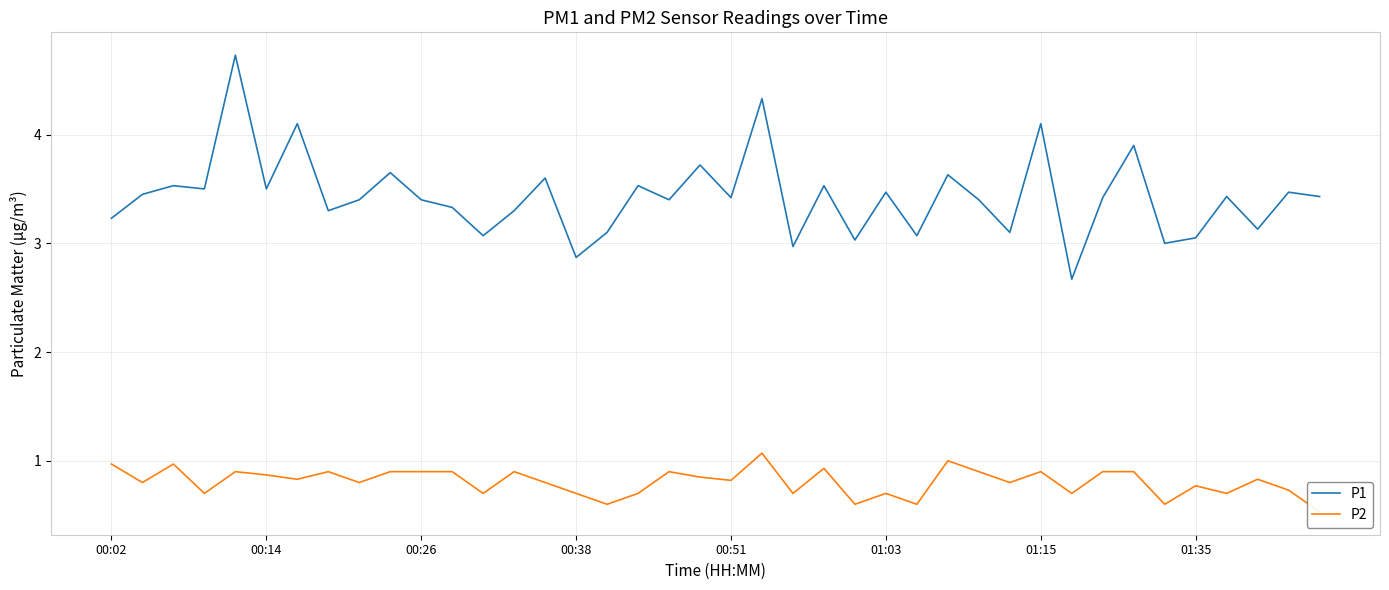

Is it true that P2 equals 0.3 at 16?

False